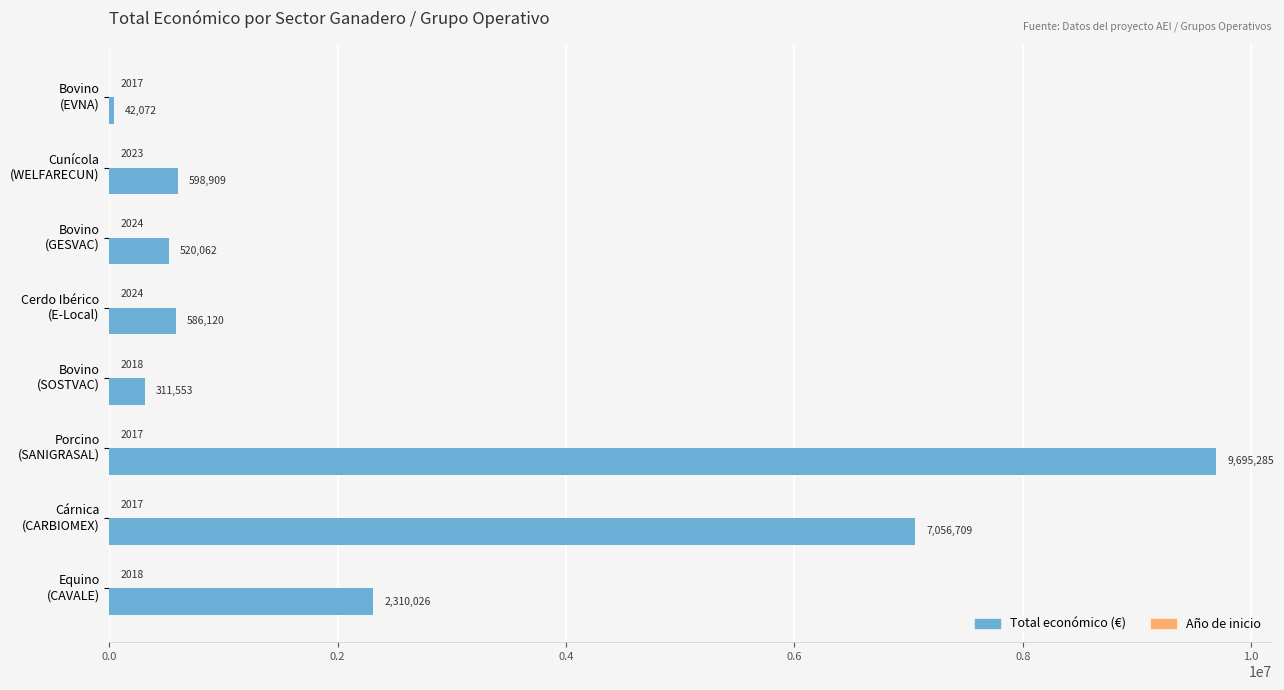

What is the greatest value displayed?

9695285